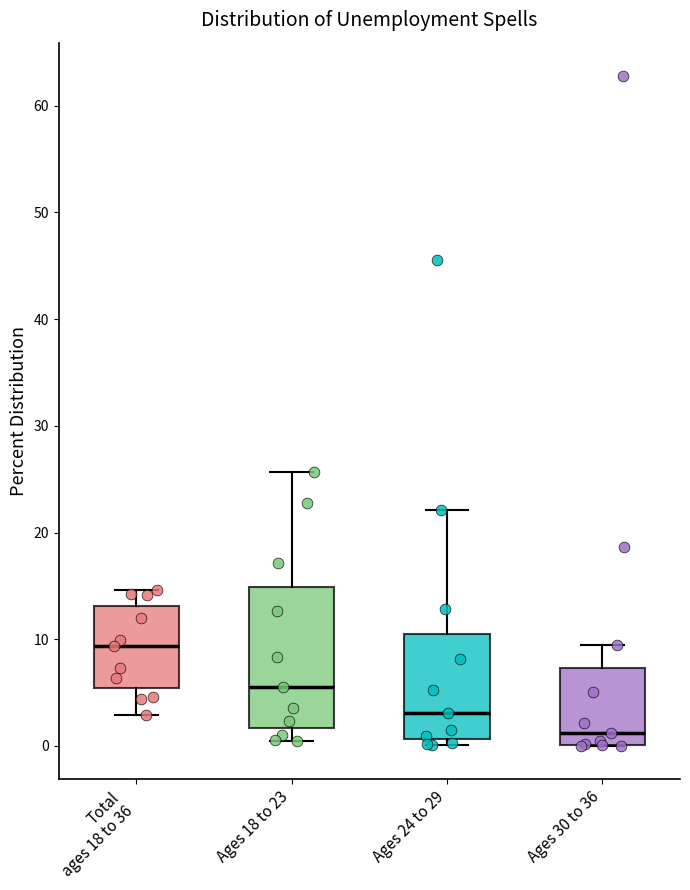

Reading left to right, read every box against the y-axis: the position of its median line, the range the box covers, and the ends of its whiskers. The values are not printed on the chart, so give them approximately, as read against the axis.

Total ages 18 to 36: median 9, box 5 to 13, whiskers 3 to 15
Ages 18 to 23: median 6, box 2 to 15, whiskers 1 to 26
Ages 24 to 29: median 3, box 1 to 11, whiskers 0 to 22
Ages 30 to 36: median 1, box 0 to 7, whiskers 0 to 9